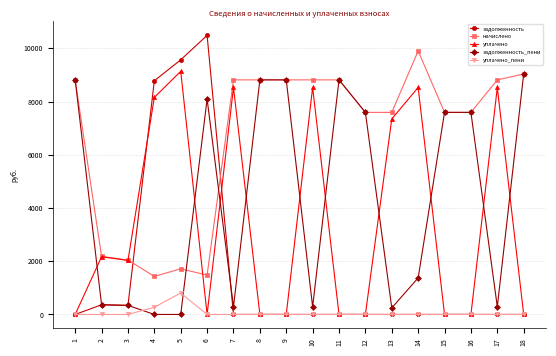

What is the difference between the second highest and second lowest values in the уплачено series?

8527.6